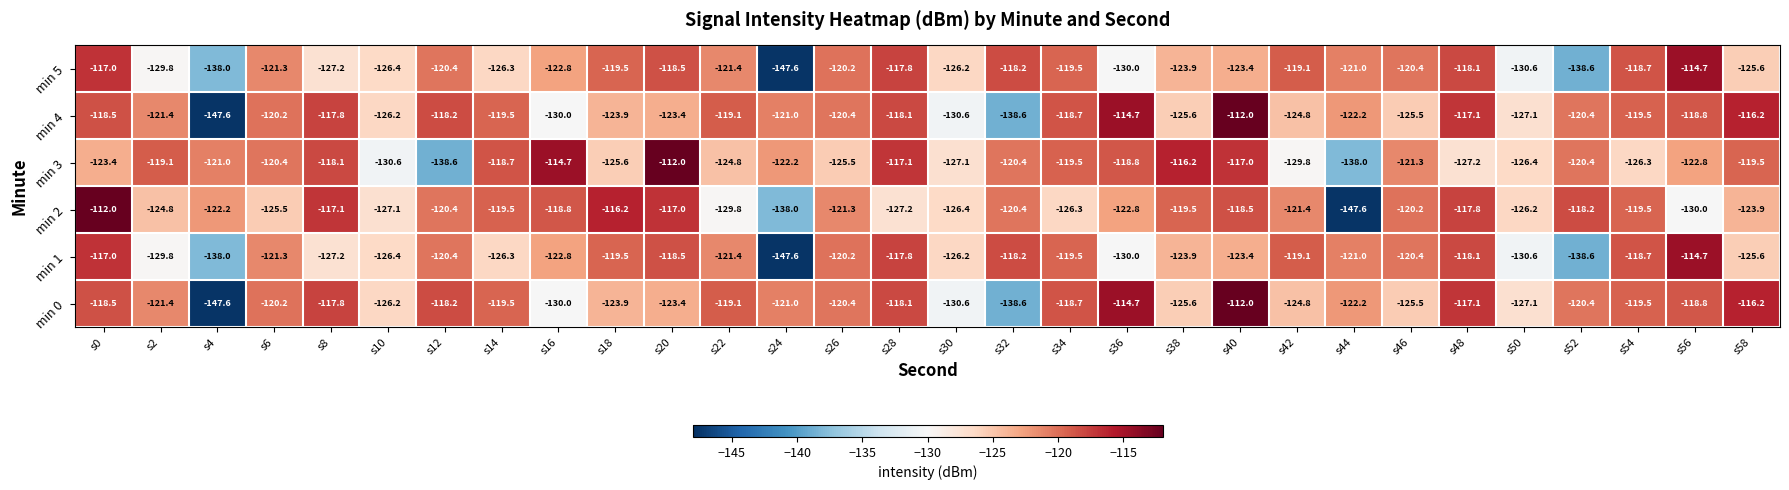

What is the sum of the min 1 values at s18 and s20?

-238.0